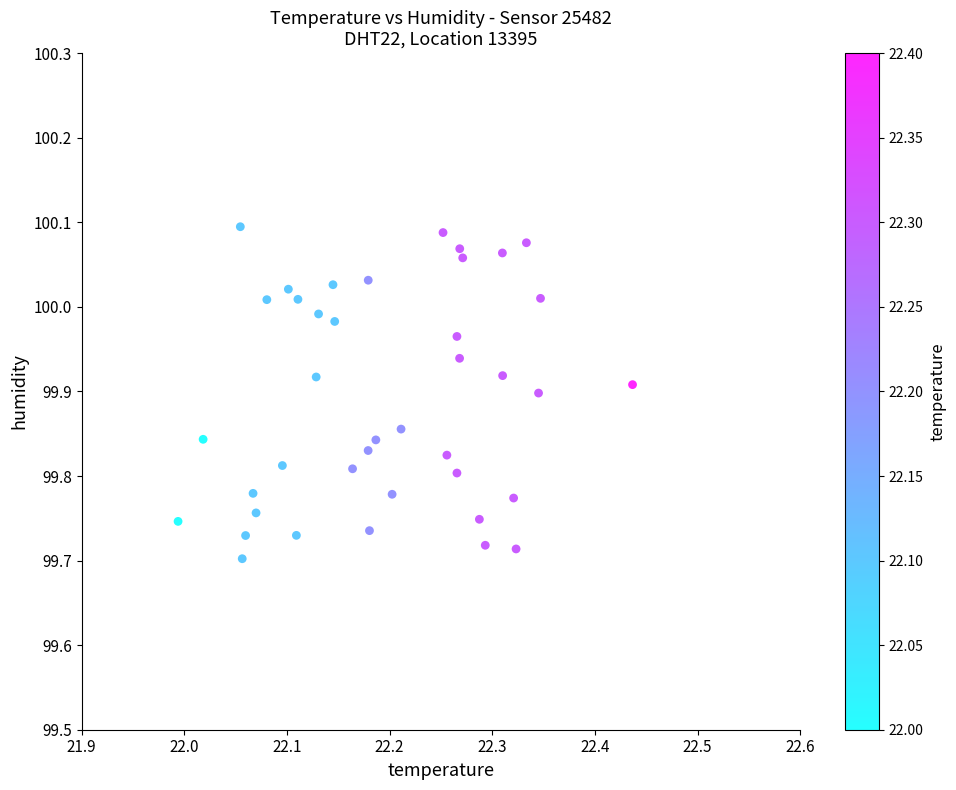

What is the range of Y values (max minus min)?

0.4